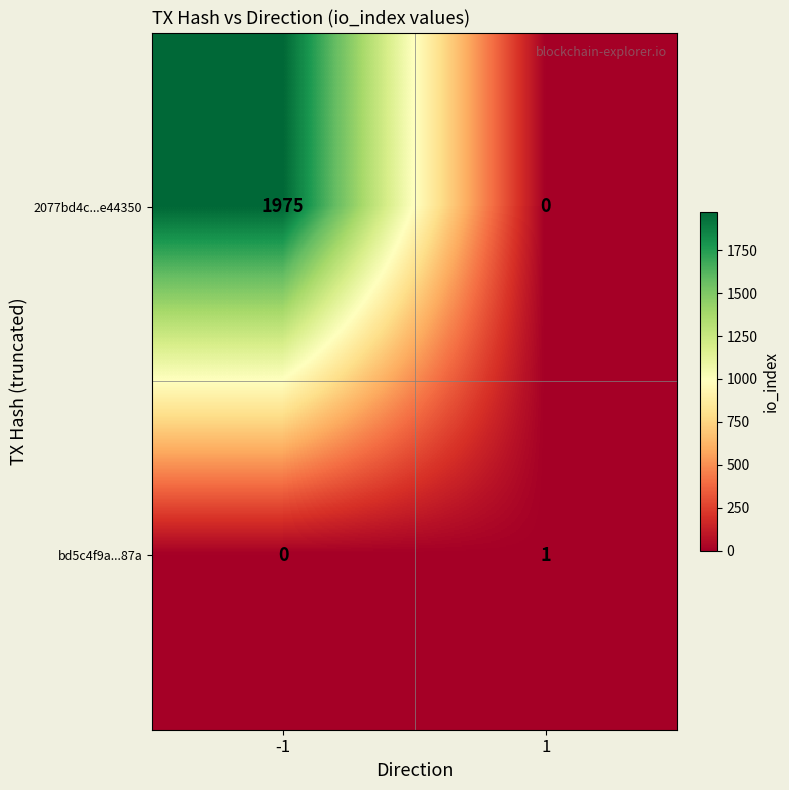

The 2077bd4c...e44350 series shows 1975 at -1. True or false?

True